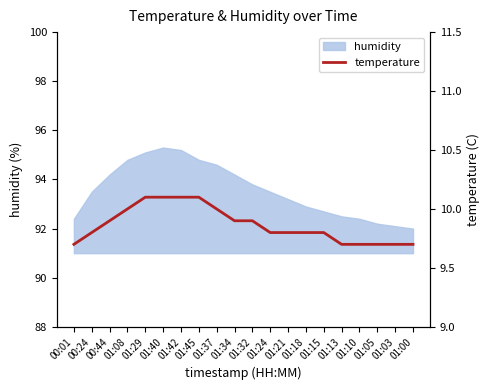

The value at 00:24 is 14.9. True or false?

False